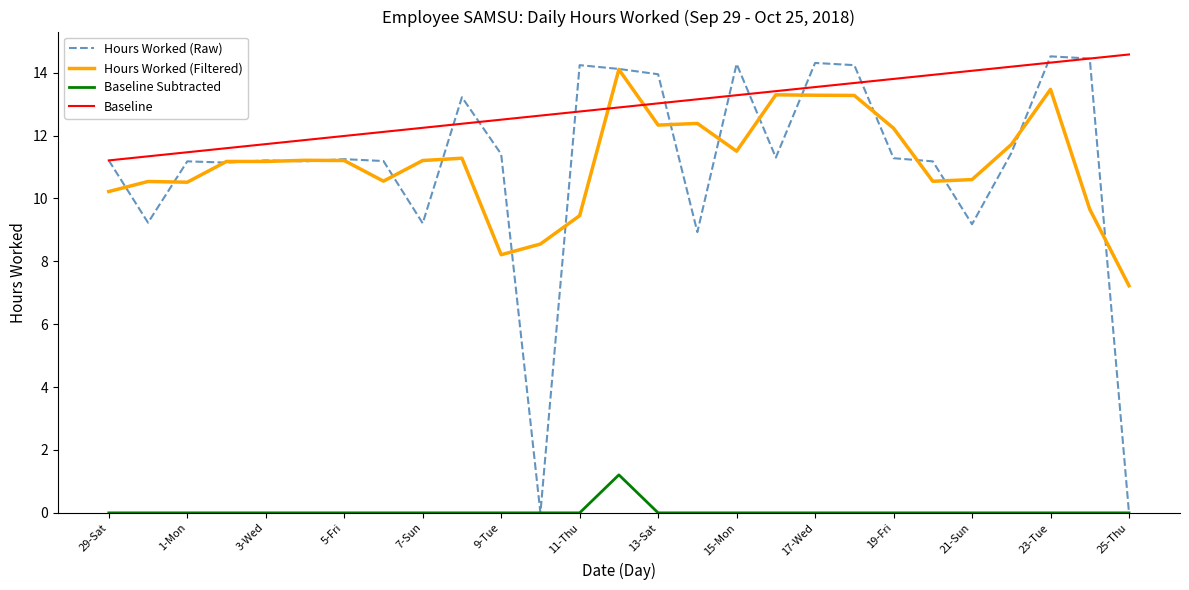

True or false: Baseline and Baseline Subtracted intersect in this chart.

False